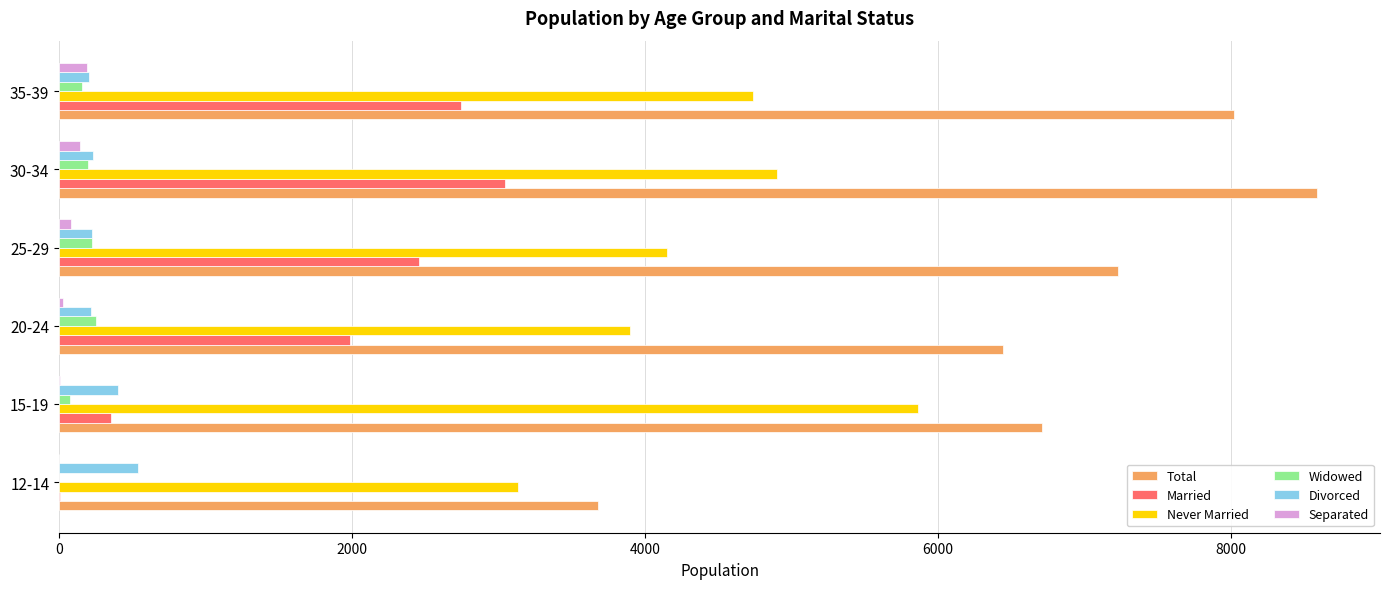

What is the sum of all Divorced values?

1821